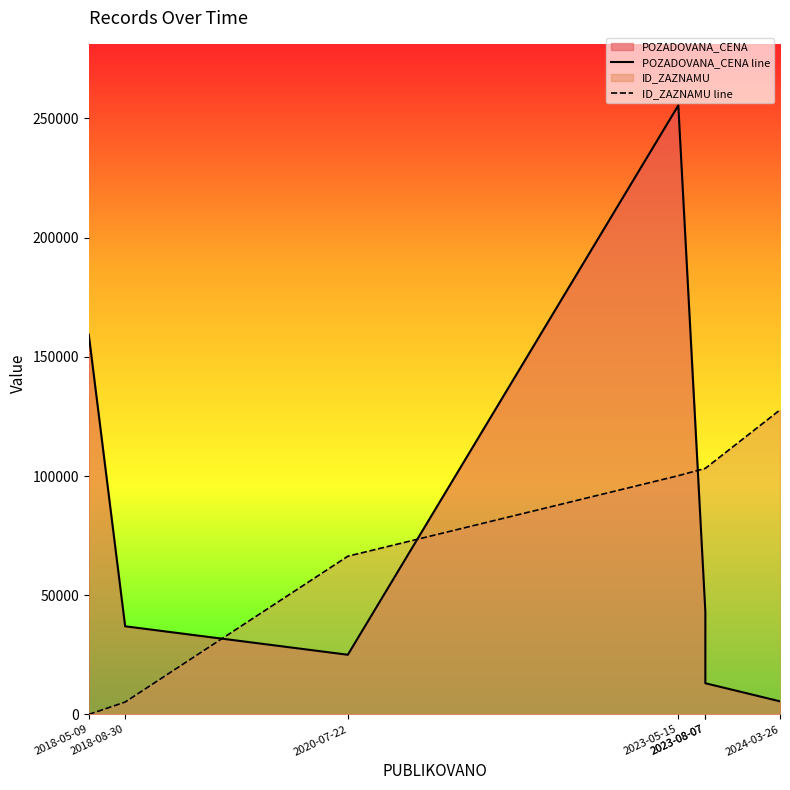

Does the chart display data point markers on the line(s)?

No